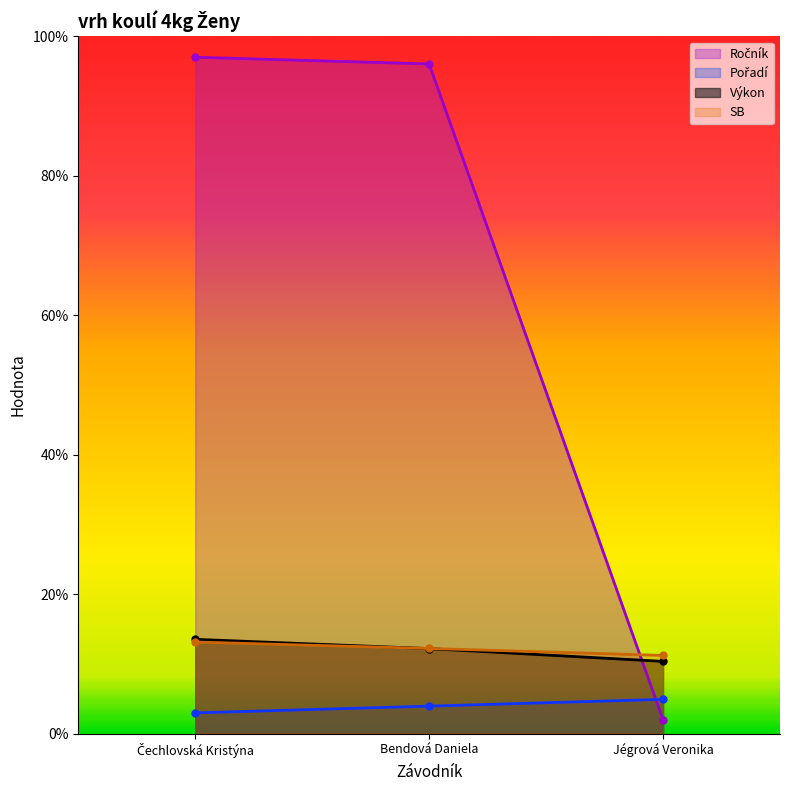

At which label is Pořadí closest to 3?

Čechlovská Kristýna